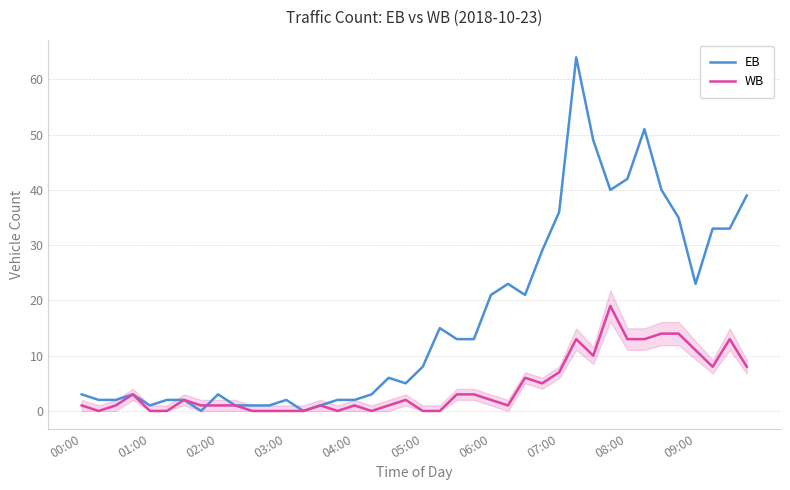

Which series has the largest total across all categories?

EB